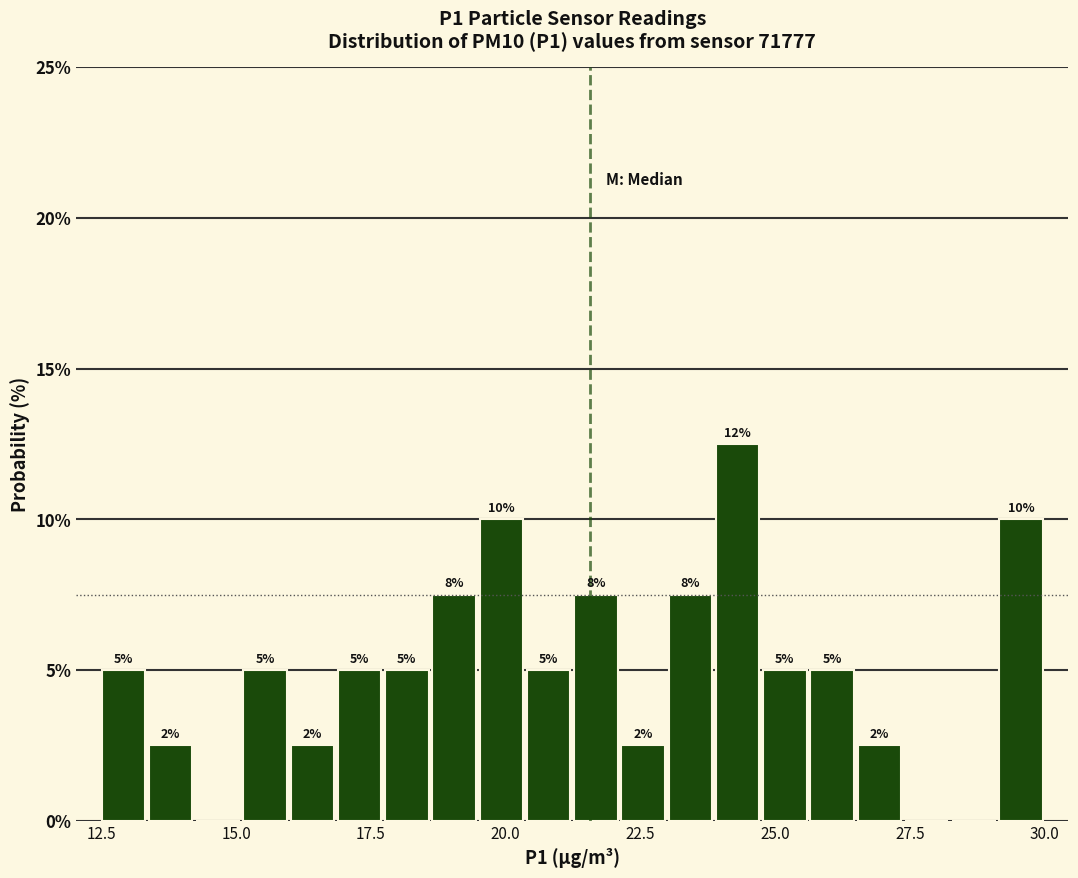

Read against the x-axis, roughly where is the centre of the tallest bar?

24.5